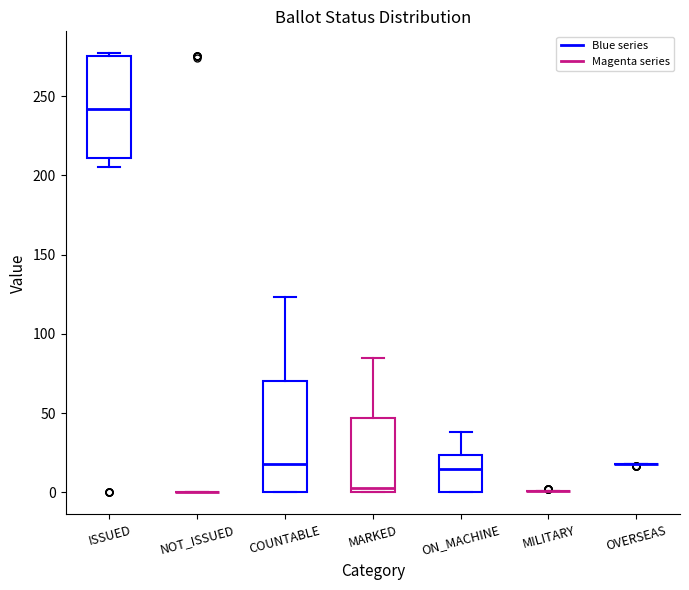

Where does the upper whisker of the box for ON_MACHINE end on the y-axis? The values are not printed on the chart, so give them approximately, as read against the axis.

40